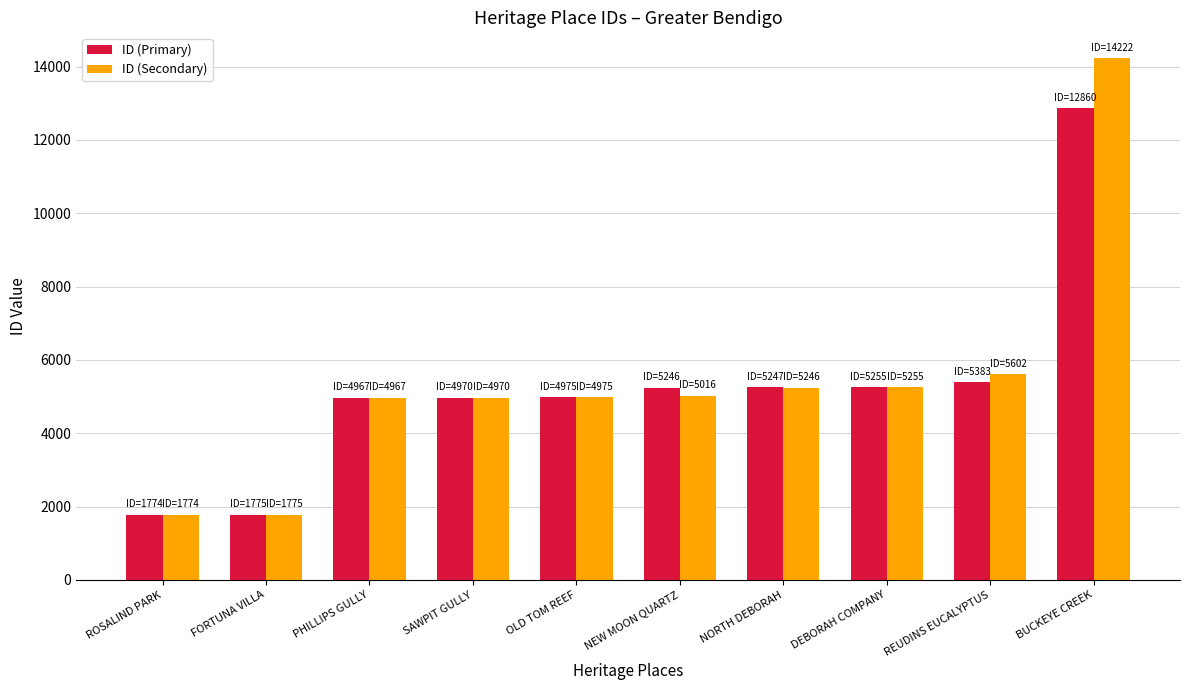

Is the value of ID (Primary) at PHILLIPS GULLY greater than the value of ID (Secondary) at ROSALIND PARK?

Yes